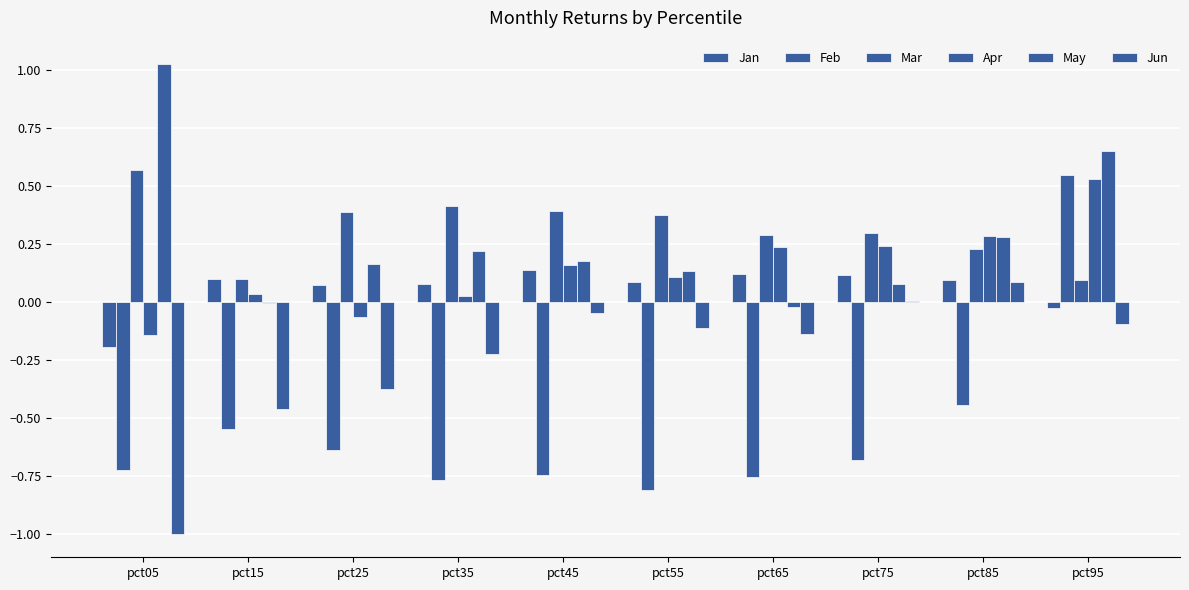

Are the bars grouped side by side (vs. stacked)?

Yes